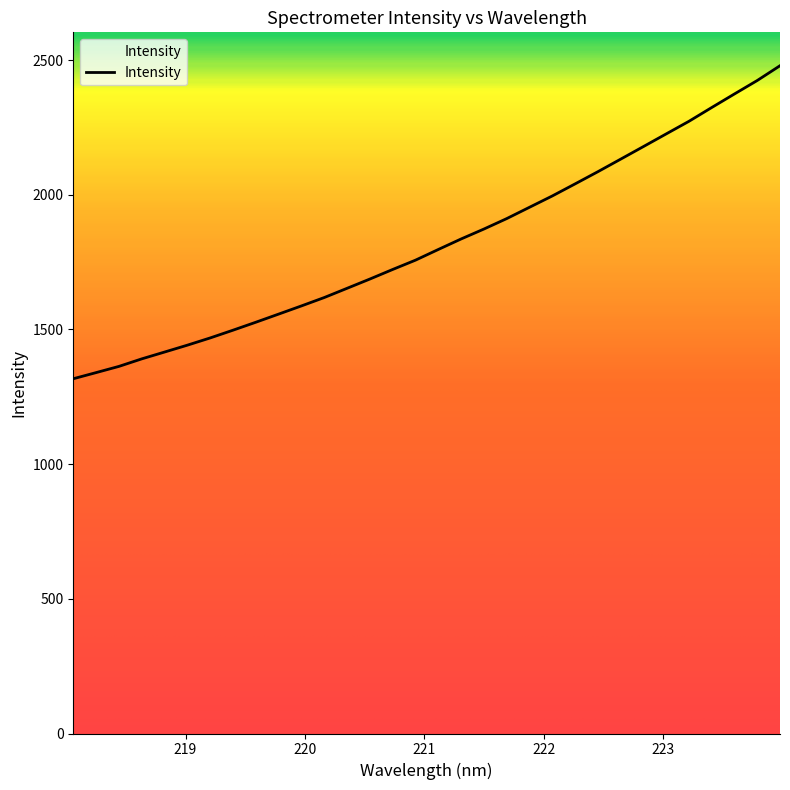

What is the difference between the maximum and minimum values?

1161.9